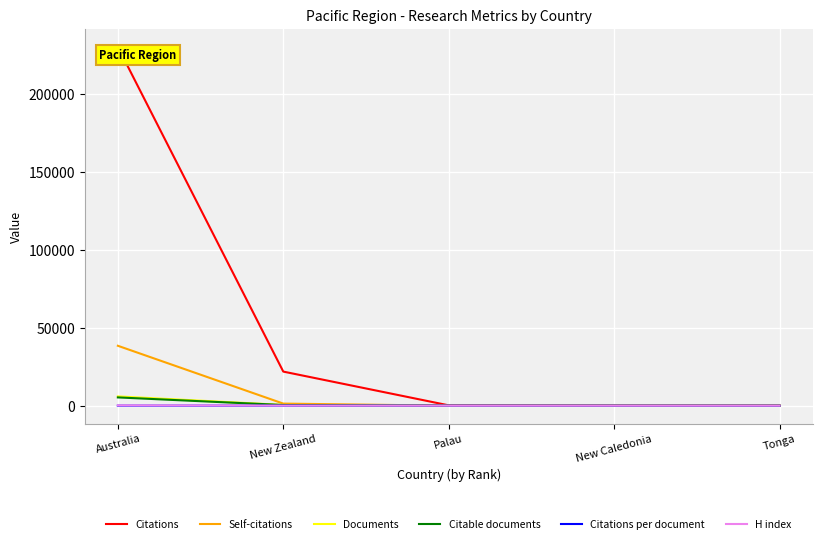

The Citations series shows 9771.5 at New Zealand. True or false?

False